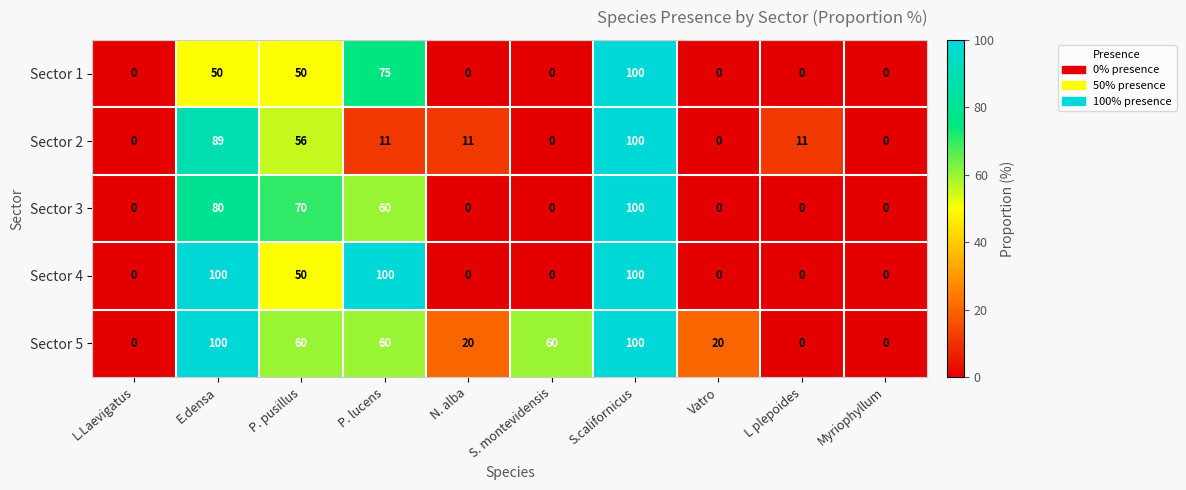

At which category is the sum across all series the highest?

S.californicus